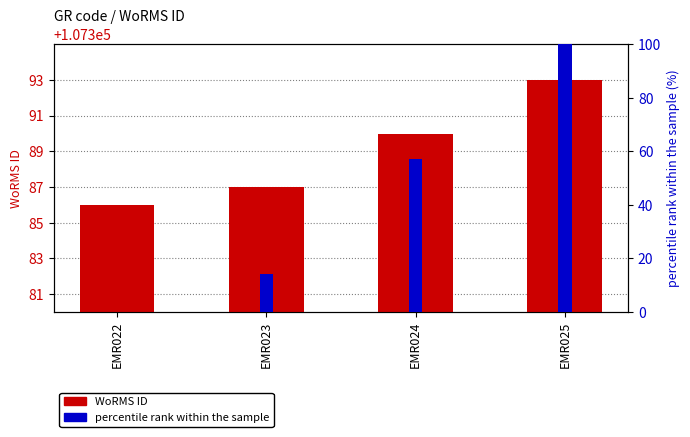

What is the value of the percentile rank within the sample bar at the 3rd from the left?

57.1